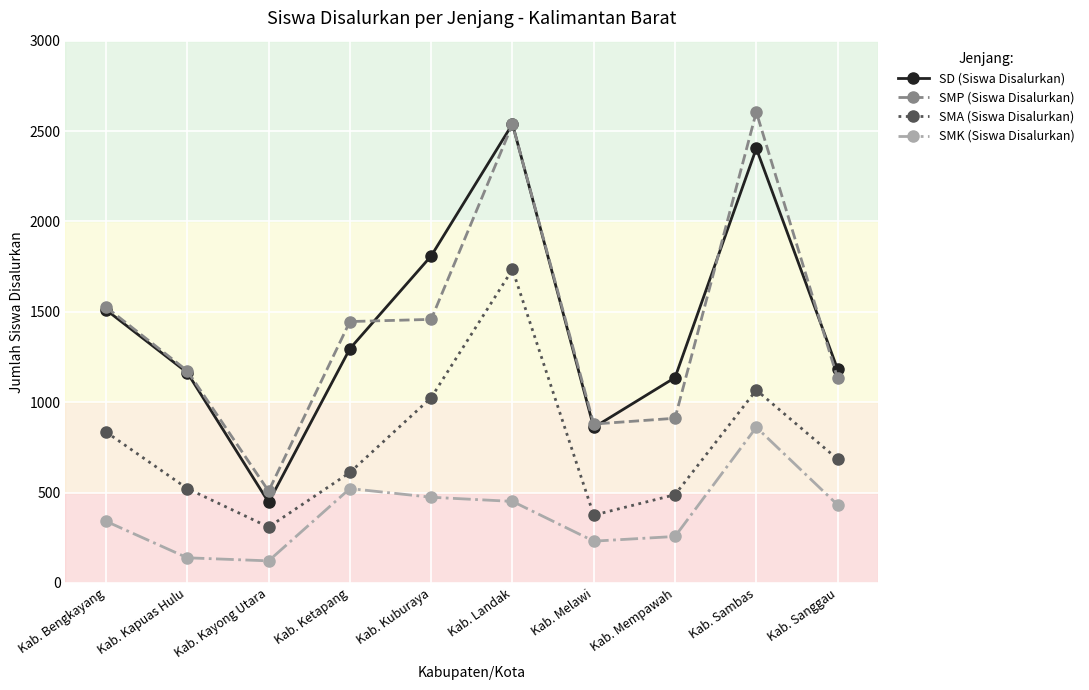

Is the value of SD (Siswa Disalurkan) at Kab. Melawi greater than the value of SMA (Siswa Disalurkan) at Kab. Ketapang?

Yes